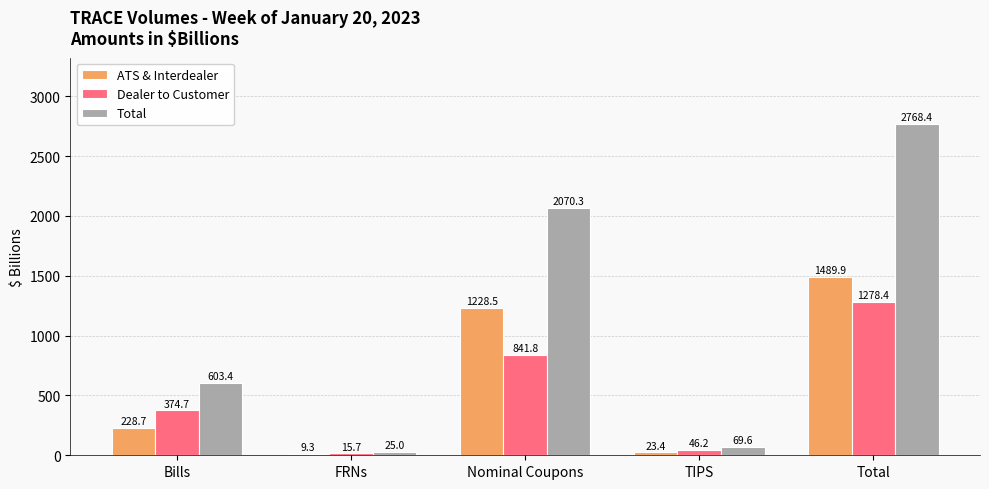

What is the sum of all Total values?

5536.7